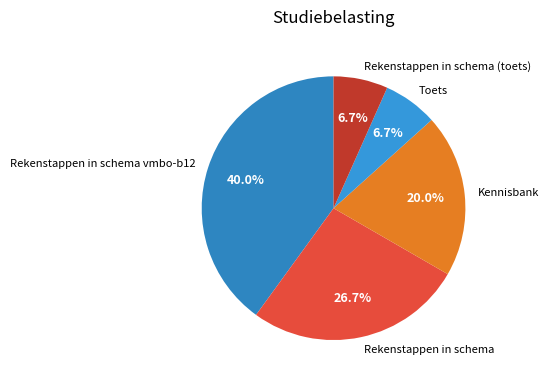

Does Rekenstappen in schema vmbo-b12 account for over 50% of the chart?

No